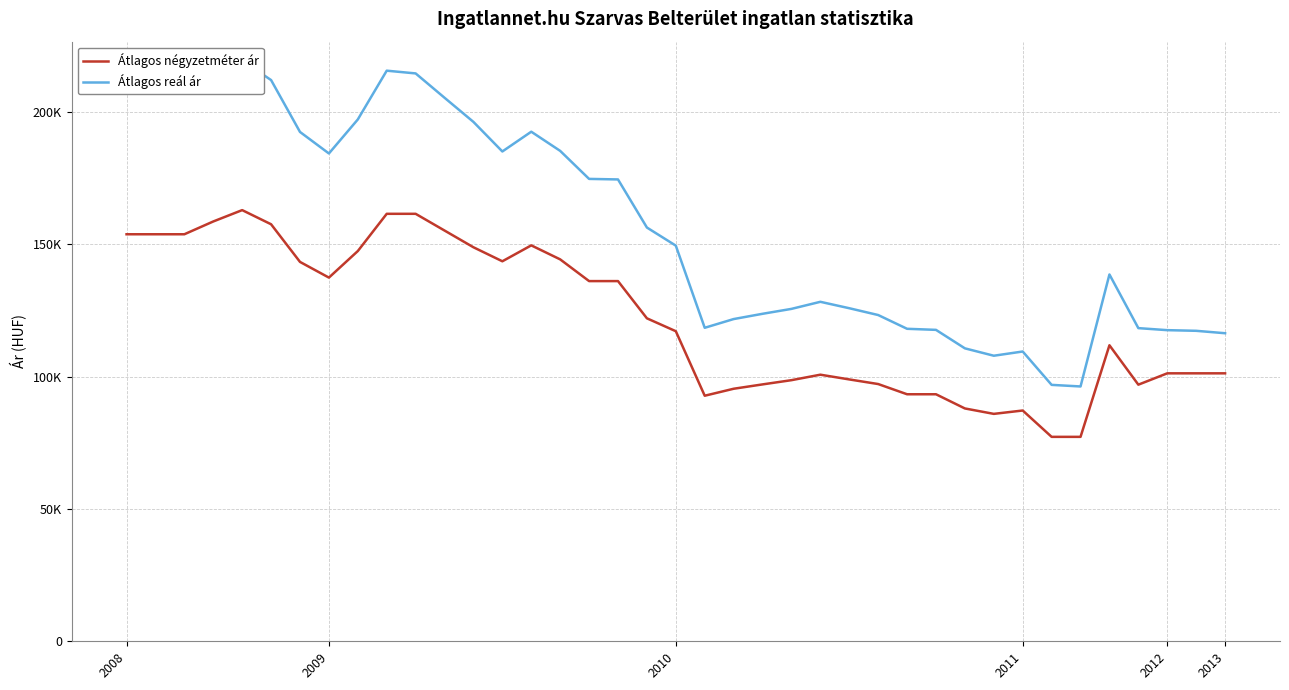

True or false: Átlagos négyzetméter ár has more than 2 interior local peaks.

True